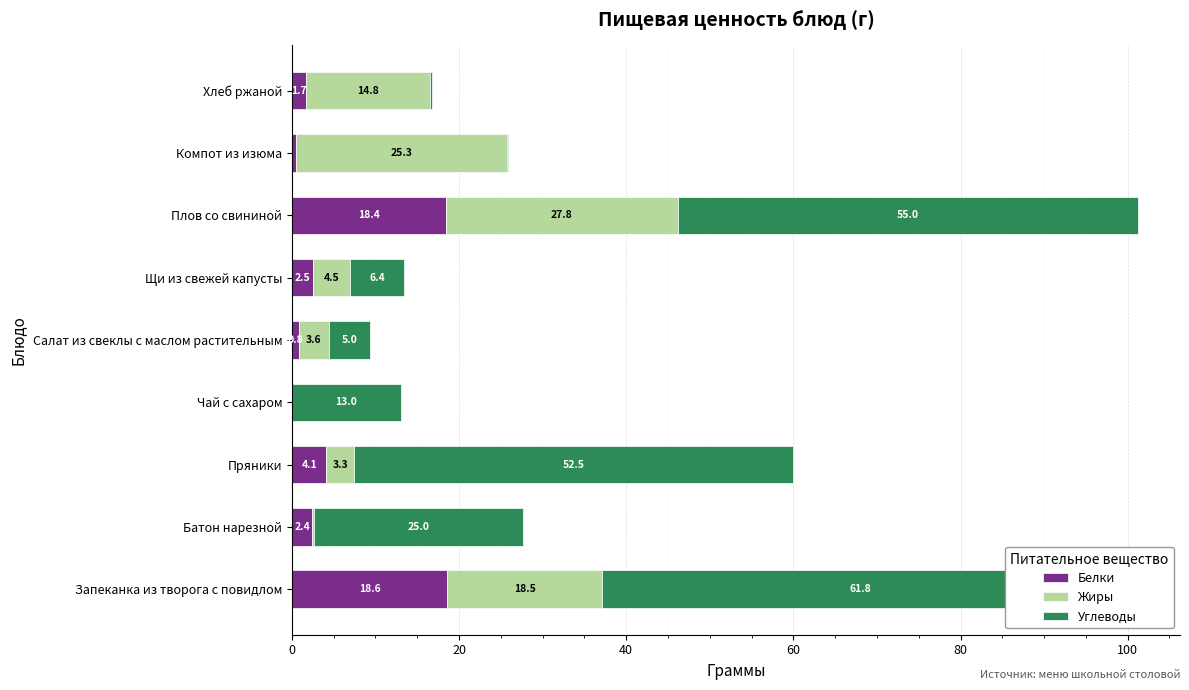

Which series has the largest total across all categories?

Углеводы